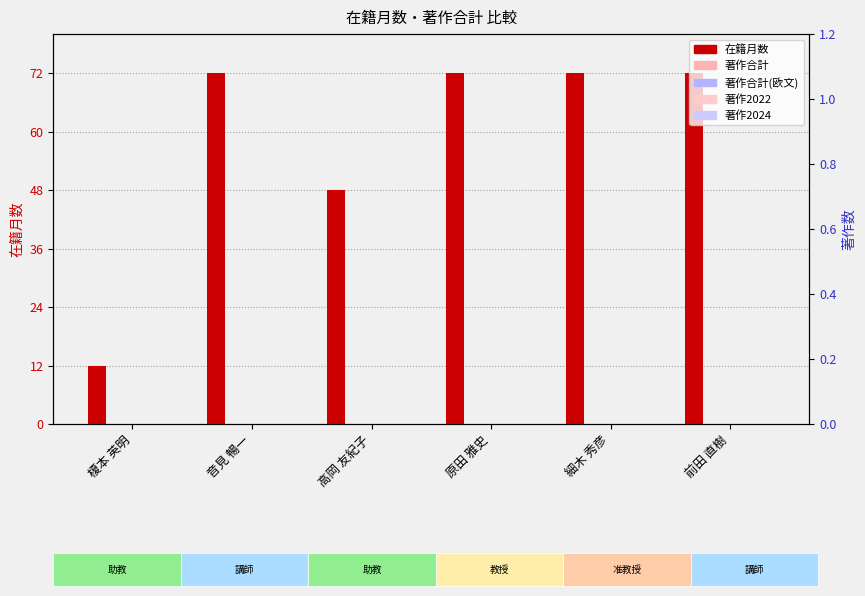

Which series has the widest spread of values?

在籍月数